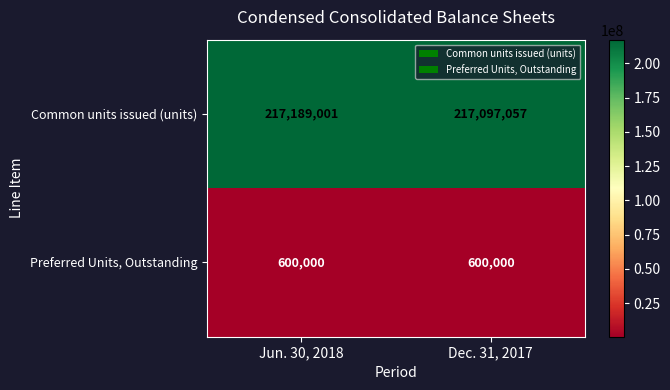

What value does the Preferred Units, Outstanding series have at Dec. 31, 2017?

600000